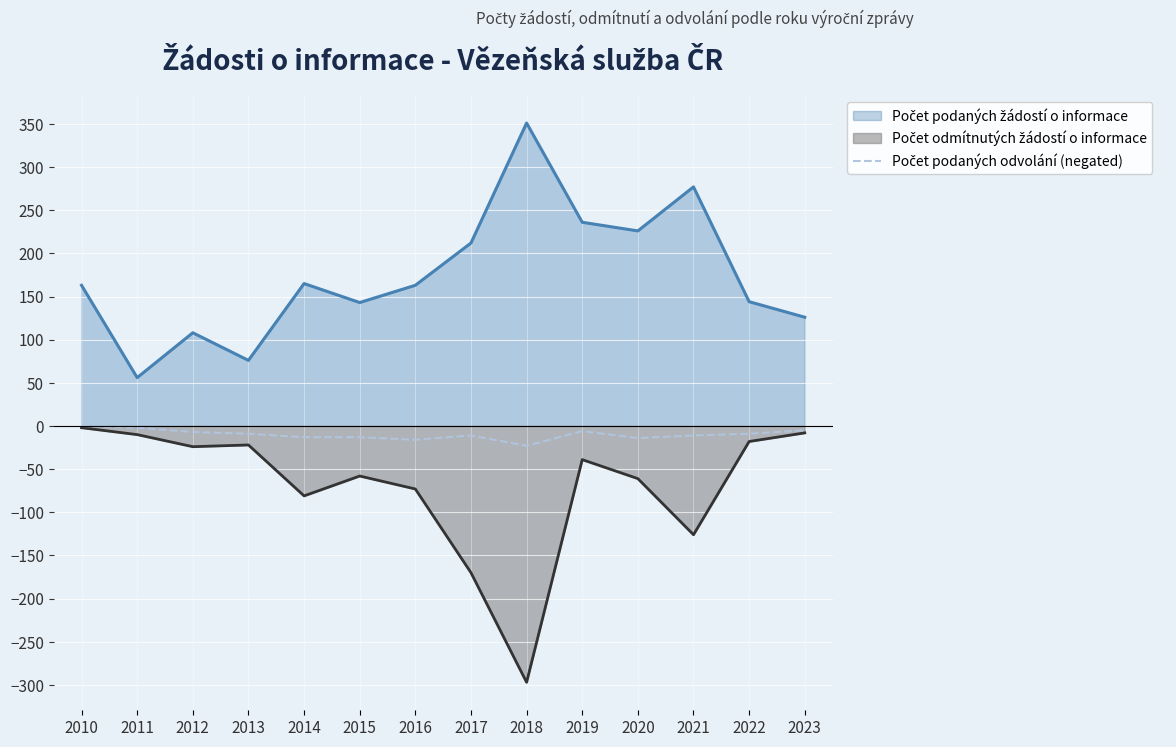

Does the chart display data point markers on the line(s)?

No